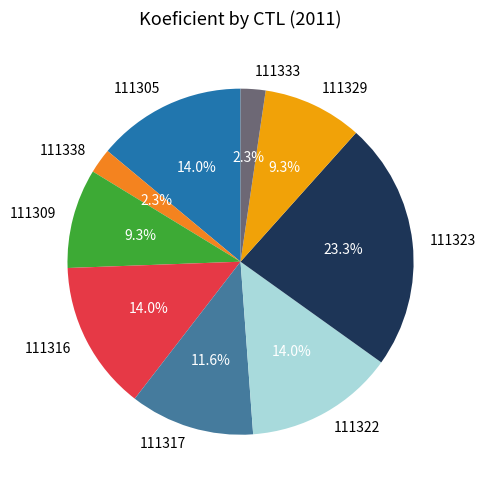

The 111309 slice represents 17% of the pie. True or false?

False